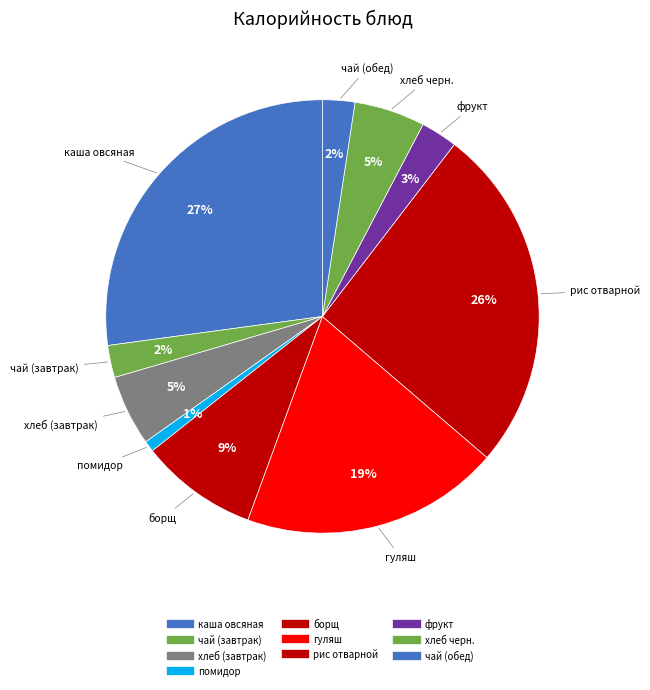

Count the number of slices in the pie.

10